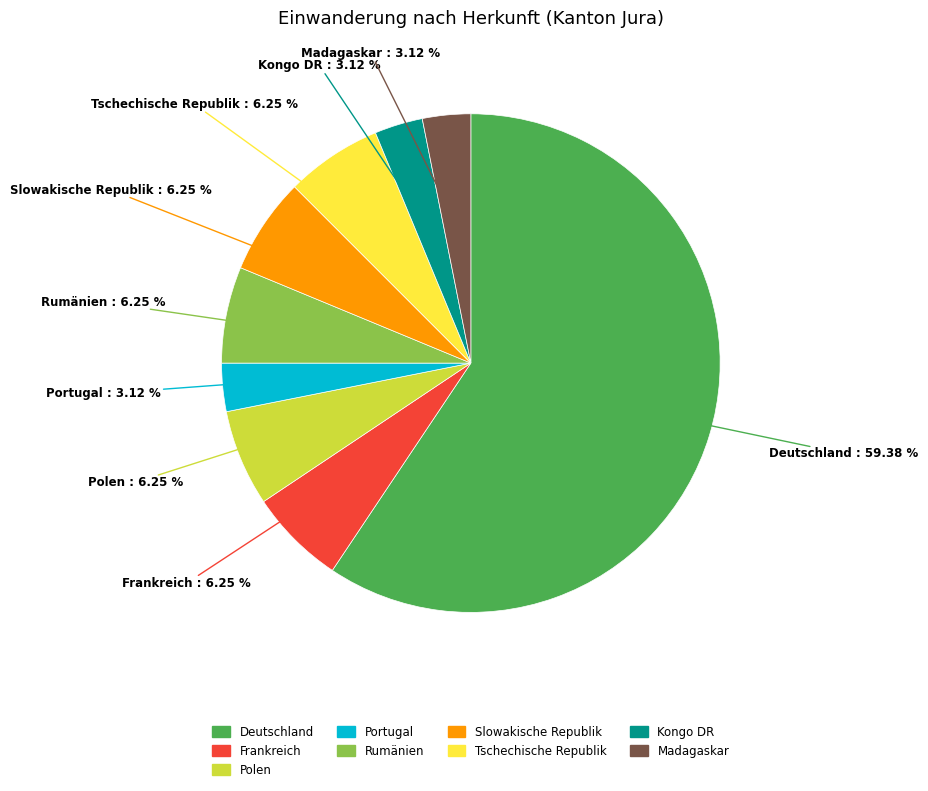

True or false: Madagaskar accounts for 3% of the total.

True